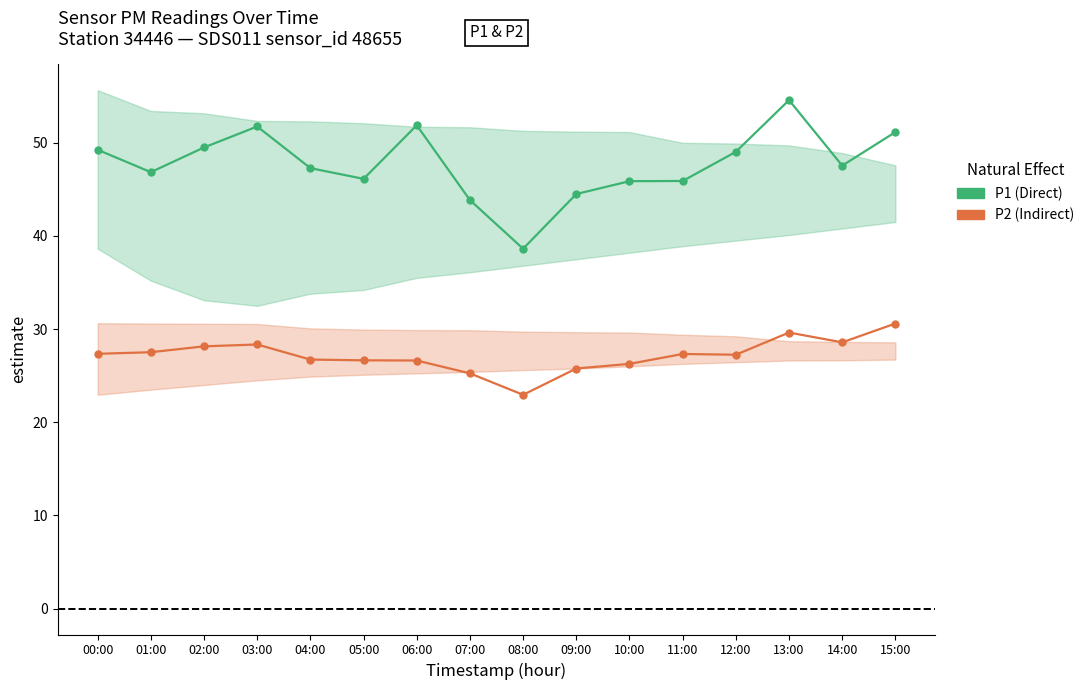

True or false: P1 and P2 cross at least once.

False